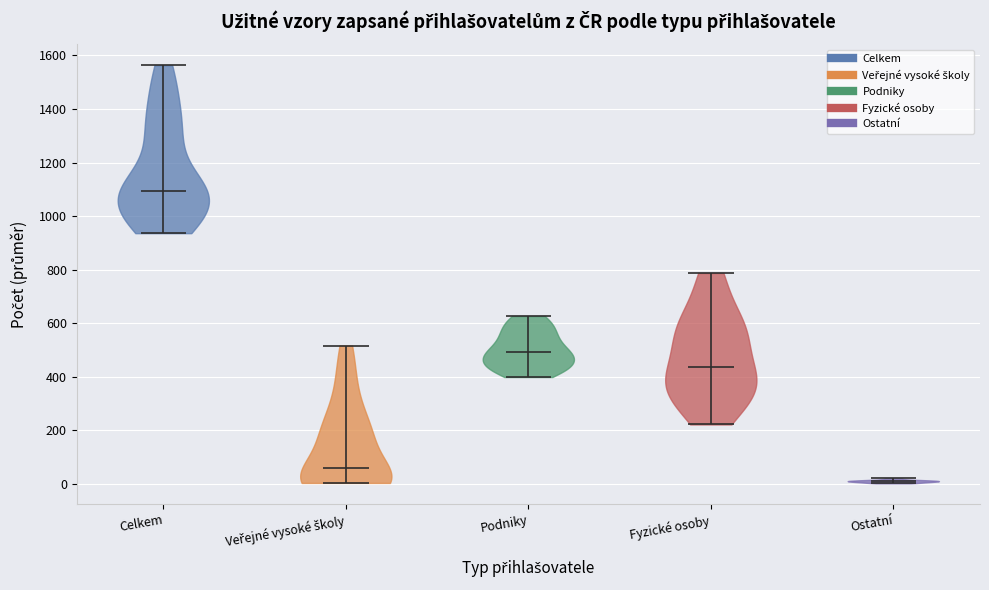

Reading left to right, read every violin against the y-axis: where its median line is, and the lowest and highest points it reaches. The values are not printed on the chart, so give them approximately, as read against the axis.

Celkem: median line 1100, lowest point 940, highest point 1560
Veřejné vysoké školy: median line 60, lowest point 0, highest point 520
Podniky: median line 500, lowest point 400, highest point 620
Fyzické osoby: median line 440, lowest point 220, highest point 780
Ostatní: median line 0, lowest point 0, highest point 20